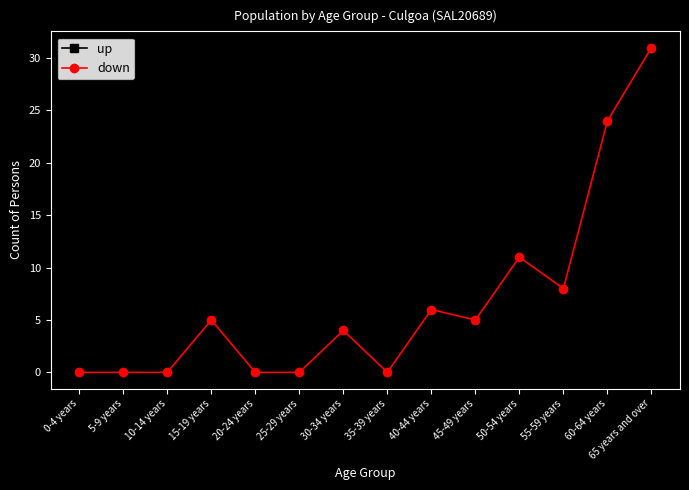

Reading left to right, transcribe all the data shown in this chart.

up: 0	0	0	5	0	0	4	0	6	0	11	8	24	25
down: 0	0	0	5	0	0	4	0	6	5	11	8	24	31